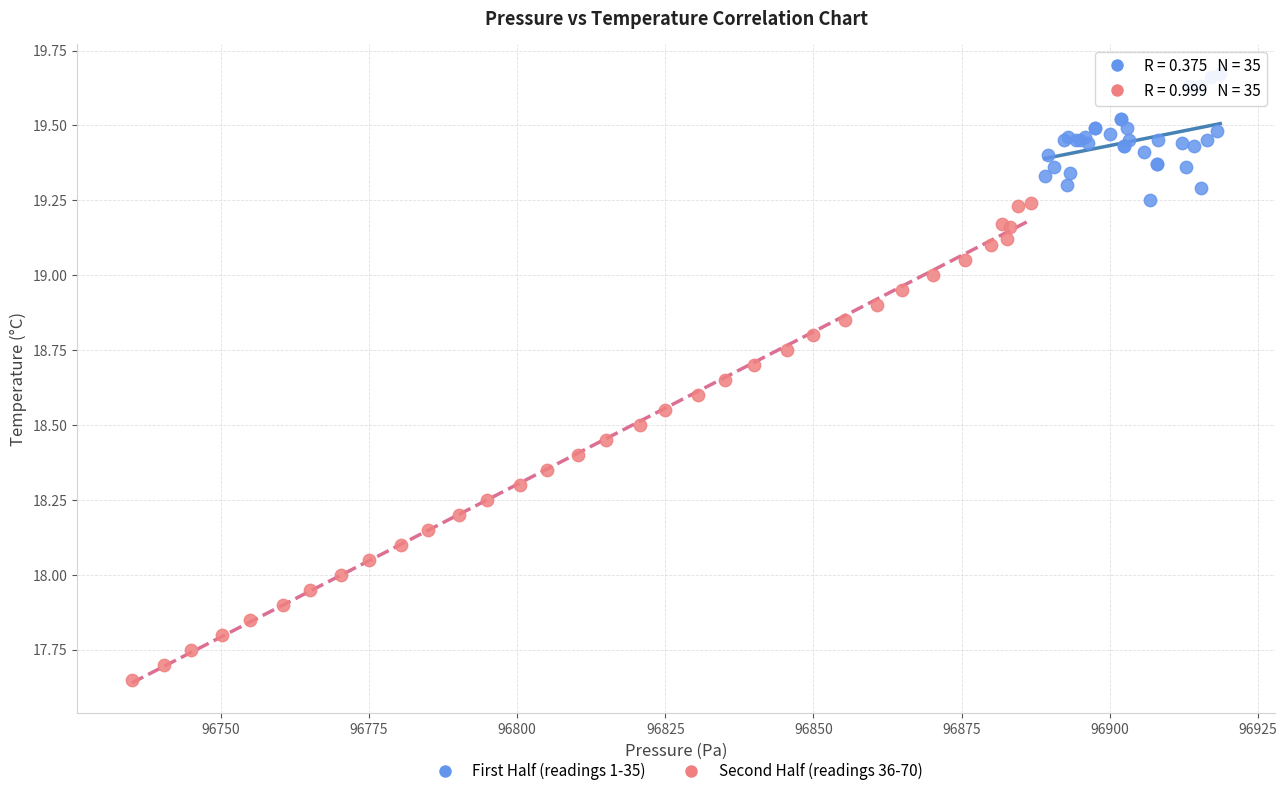

Which series contains the highest Y value?

First Half (readings 1-35)